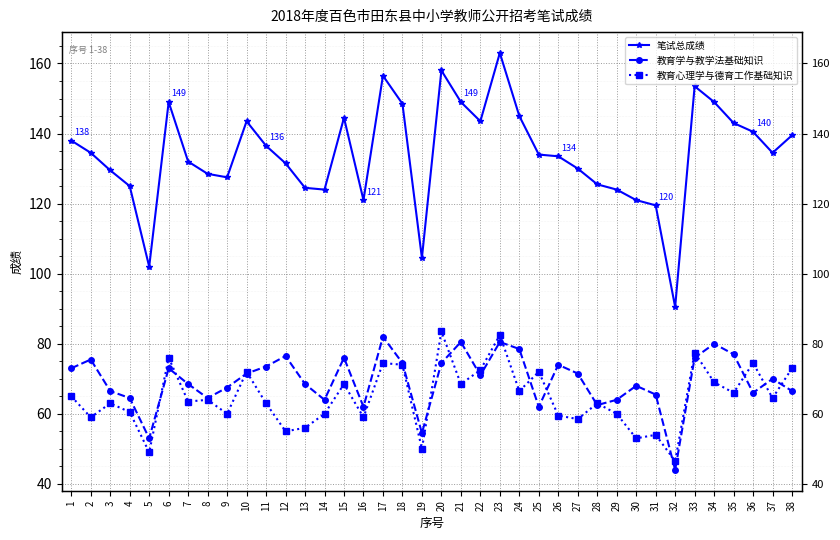

At which label is 笔试总成绩 closest to 126?

28